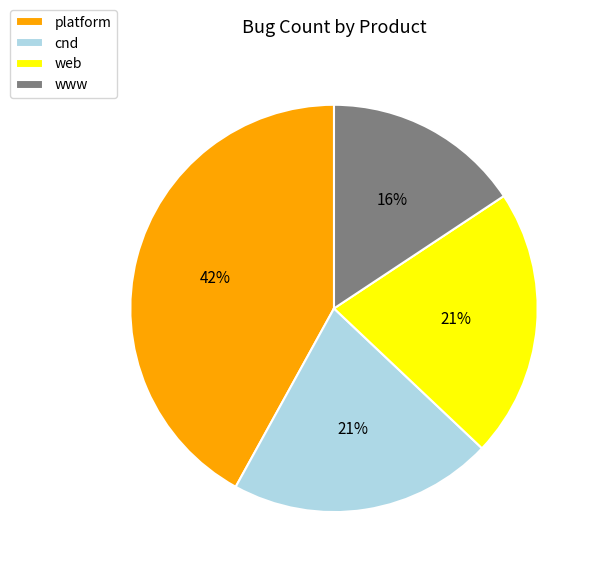

To the nearest percent, what is the average slice percentage?

25%